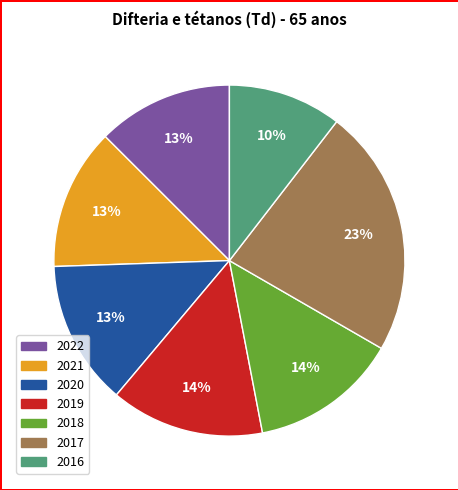

True or false: 2016 accounts for 10% of the total.

True